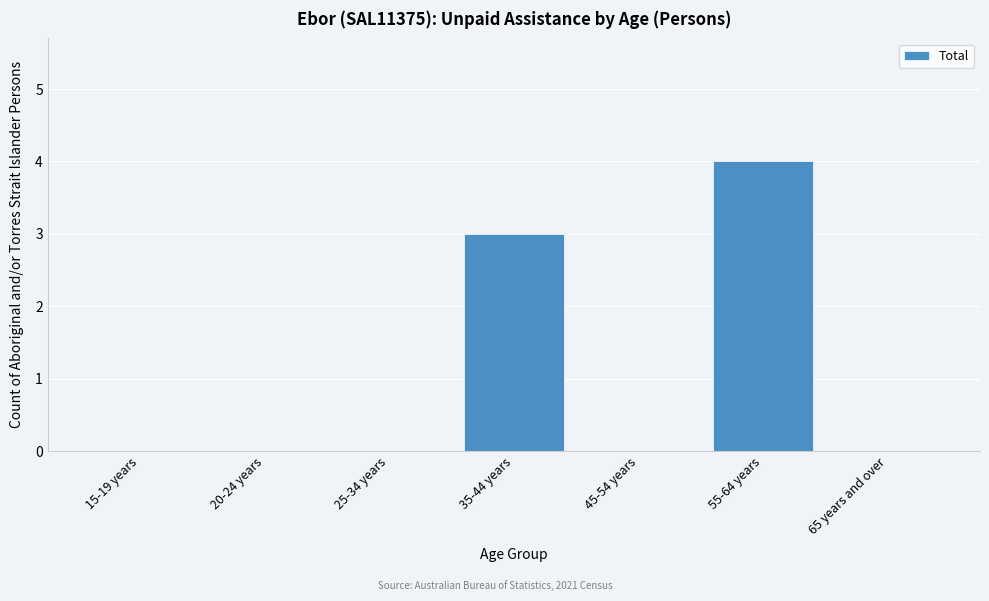

Reading left to right, extract all data points from this chart.

15-19 years=0	20-24 years=0	25-34 years=0	35-44 years=3	45-54 years=0	55-64 years=4	65 years and over=0